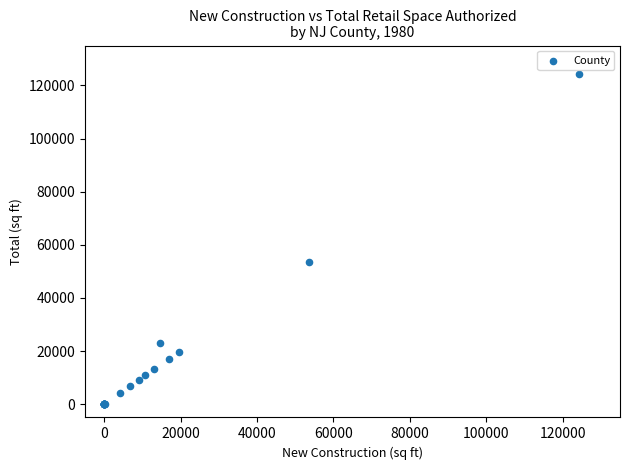

What Y value in the scatter plot is closest to 62148?

53696